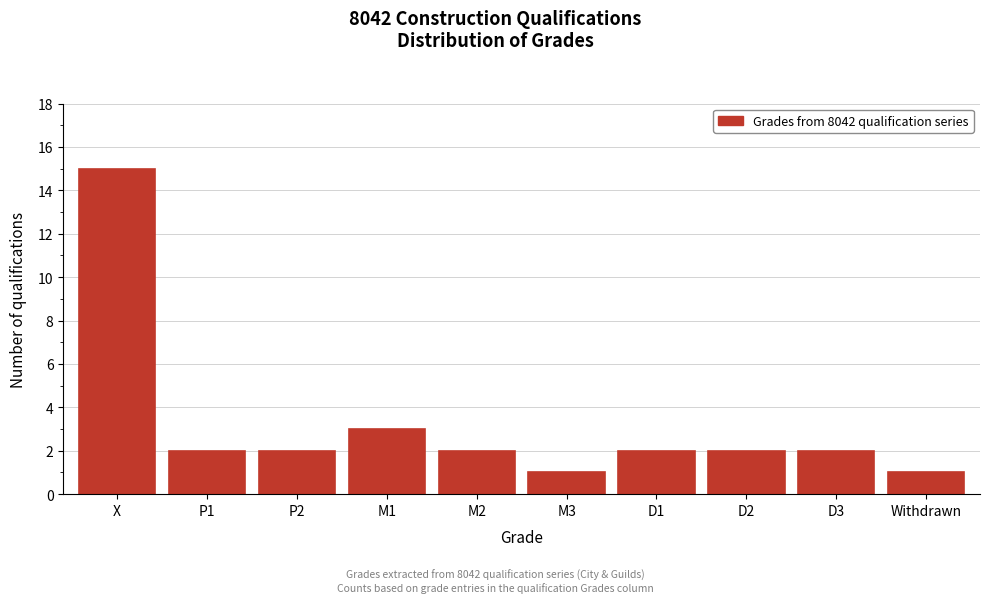

Reading left to right, transcribe all the data shown in this chart.

X=15	P1=2	P2=2	M1=3	M2=2	M3=1	D1=2	D2=2	D3=2	Withdrawn=1